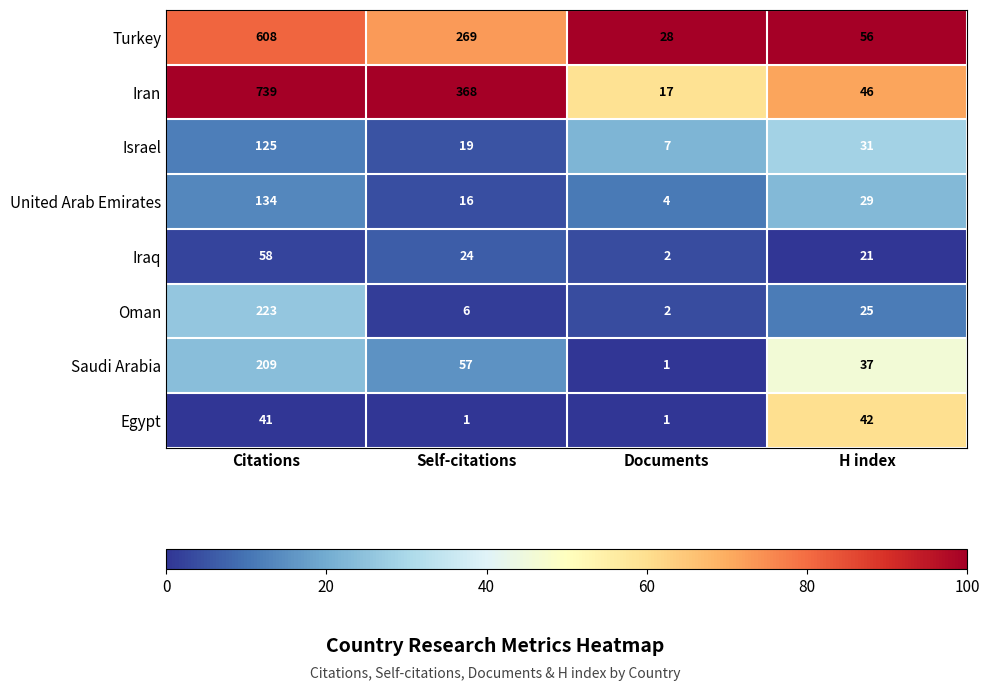

What is the difference between the second highest and minimum values in the Oman series?

23